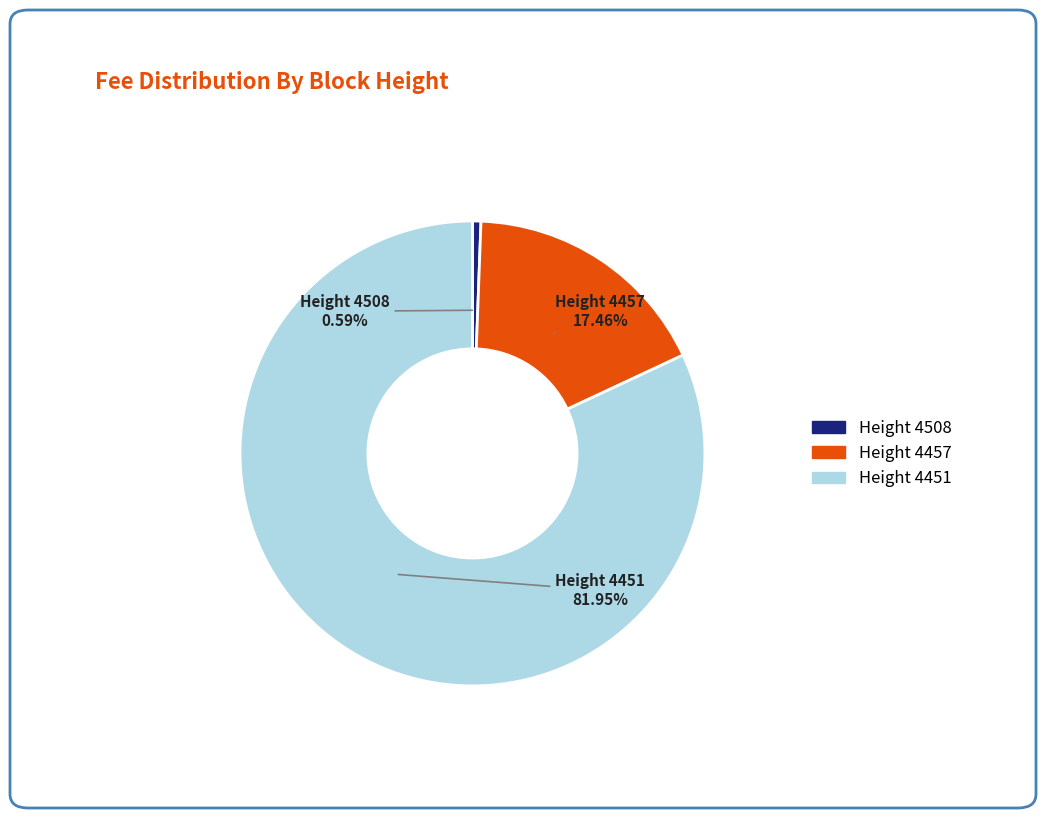

How many slices are in this pie chart?

3